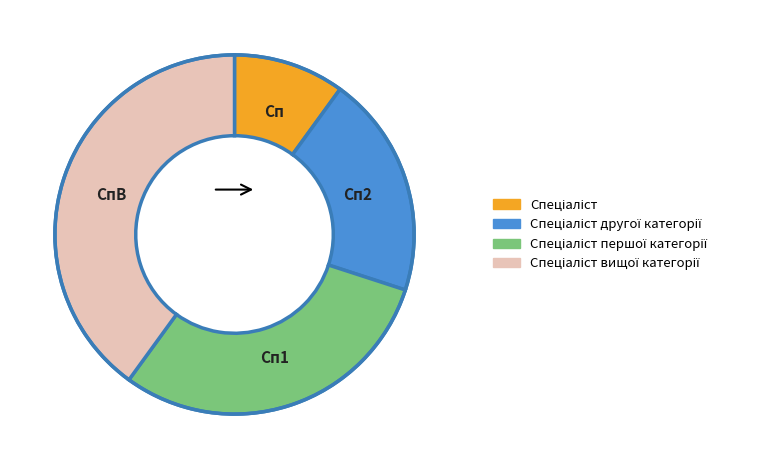

Do Спеціаліст першої категорії and Спеціаліст другої категорії together represent more than half of the pie?

No